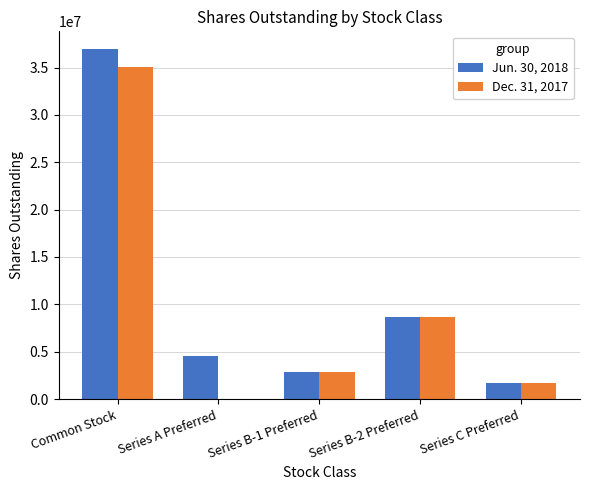

What are all the series names shown in the legend?

Jun. 30, 2018, Dec. 31, 2017